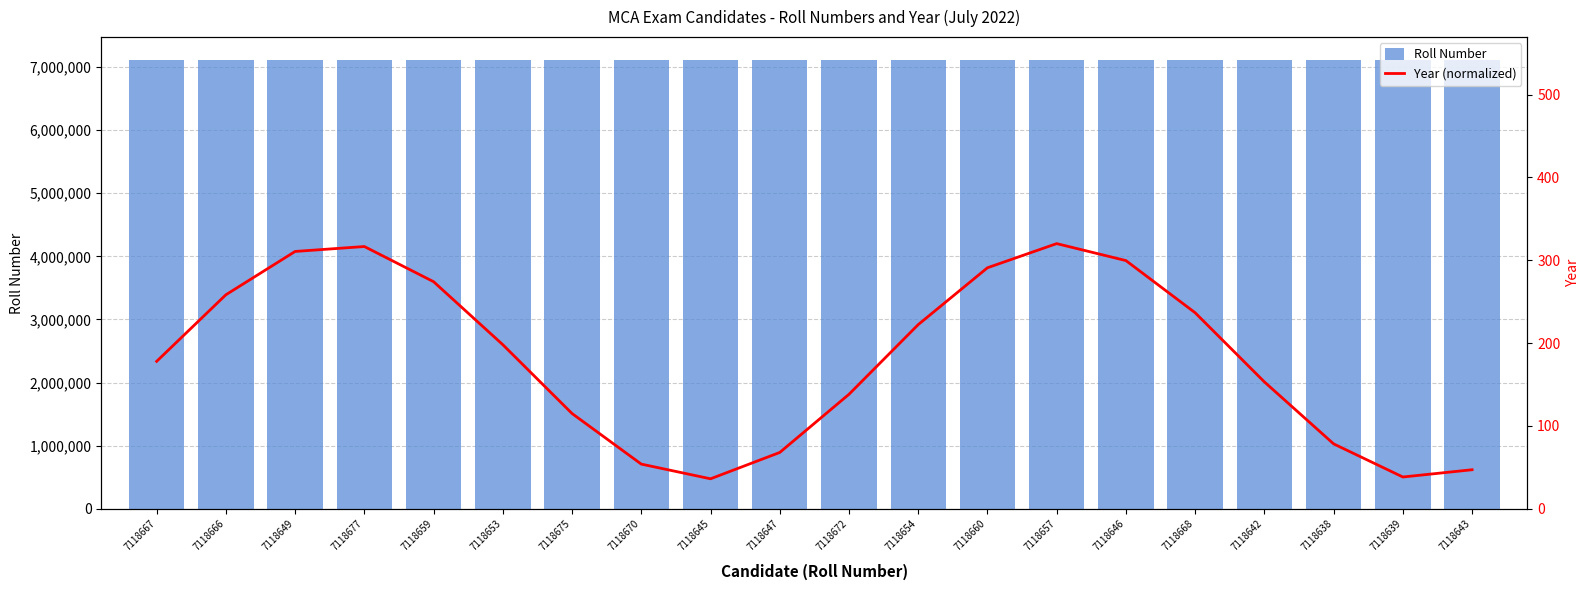

Reading left to right, extract all data points from this chart.

Roll Number: 7118667.0	7118666.0	7118649.0	7118677.0	7118659.0	7118653.0	7118675.0	7118670.0	7118645.0	7118647.0	7118672.0	7118654.0	7118660.0	7118657.0	7118646.0	7118668.0	7118642.0	7118638.0	7118639.0	7118643.0
Year (normalized): 178.0	258.4	310.7	316.6	274.1	198.1	115.0	53.9	36.1	67.9	138.2	222.3	291.0	320.1	299.6	236.6	153.1	78.3	38.3	47.1